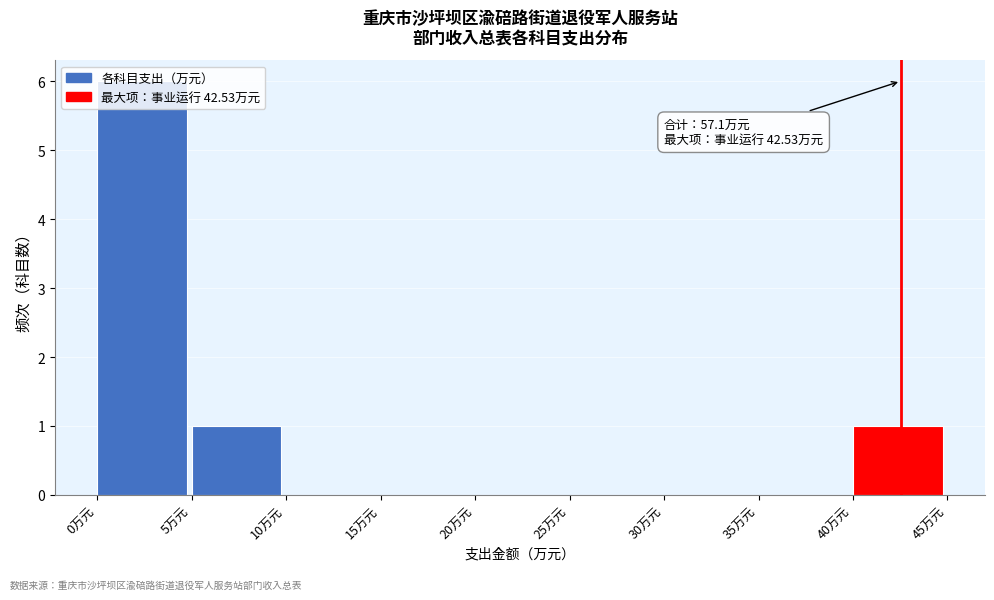

Over which range of the x-axis is the bar tallest?

0 to 5